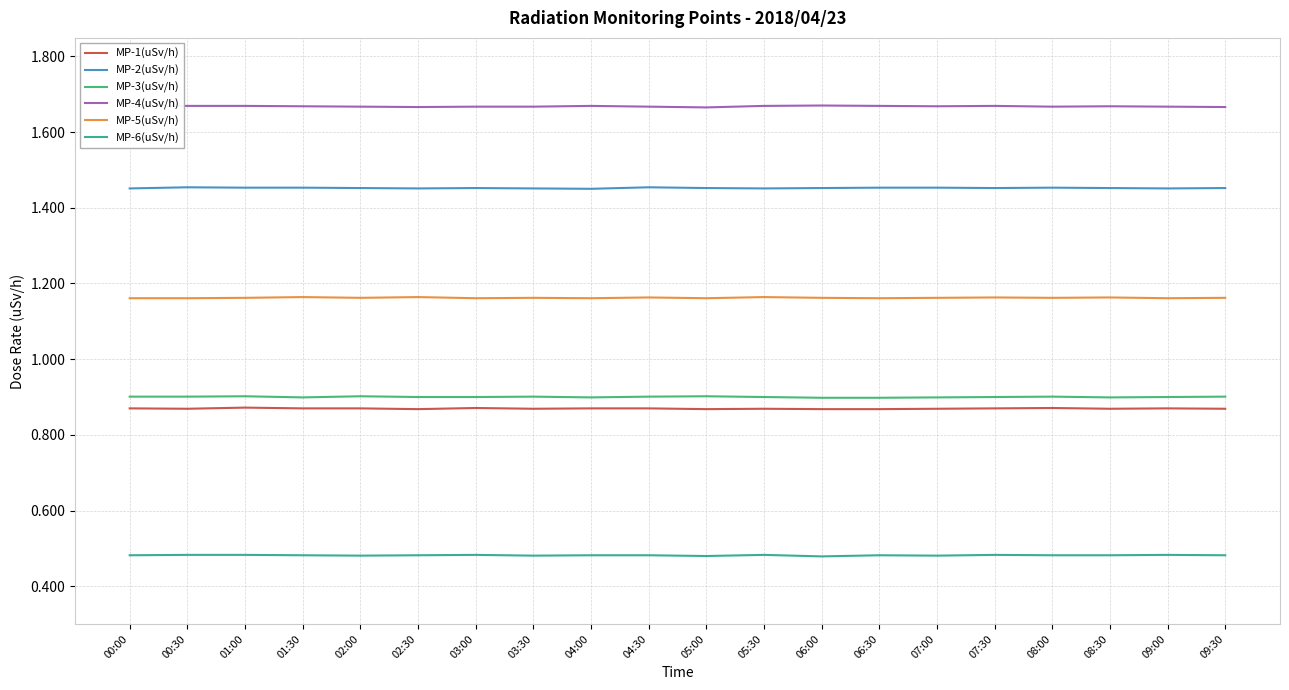

What is the total value across all series at 00:30?

6.5